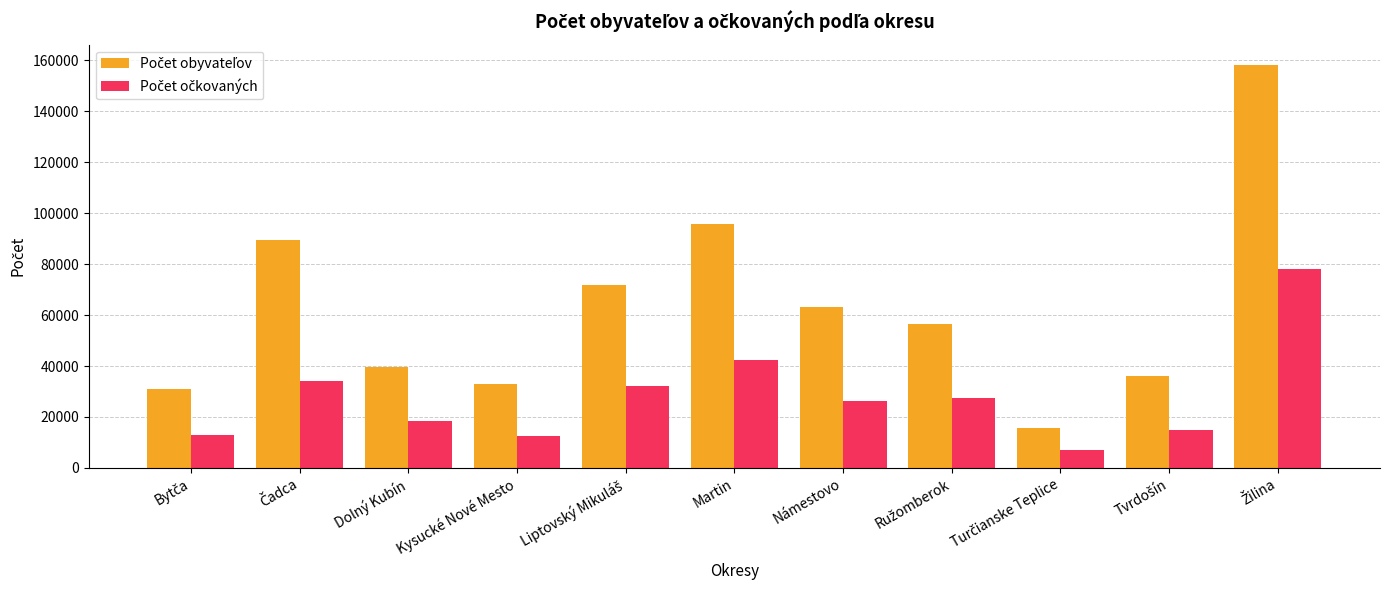

How many groups of bars are there?

11